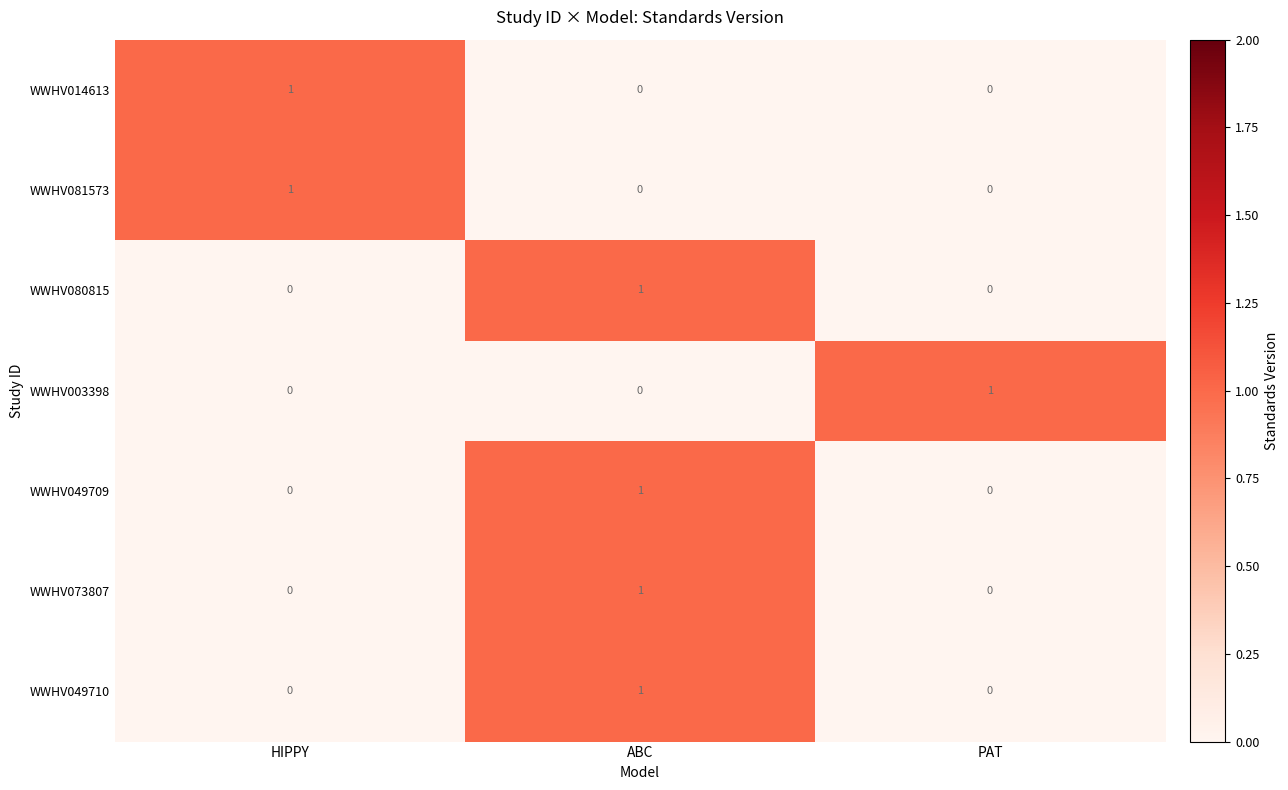

The value of WWHV049710 at PAT is 1. True or false?

False